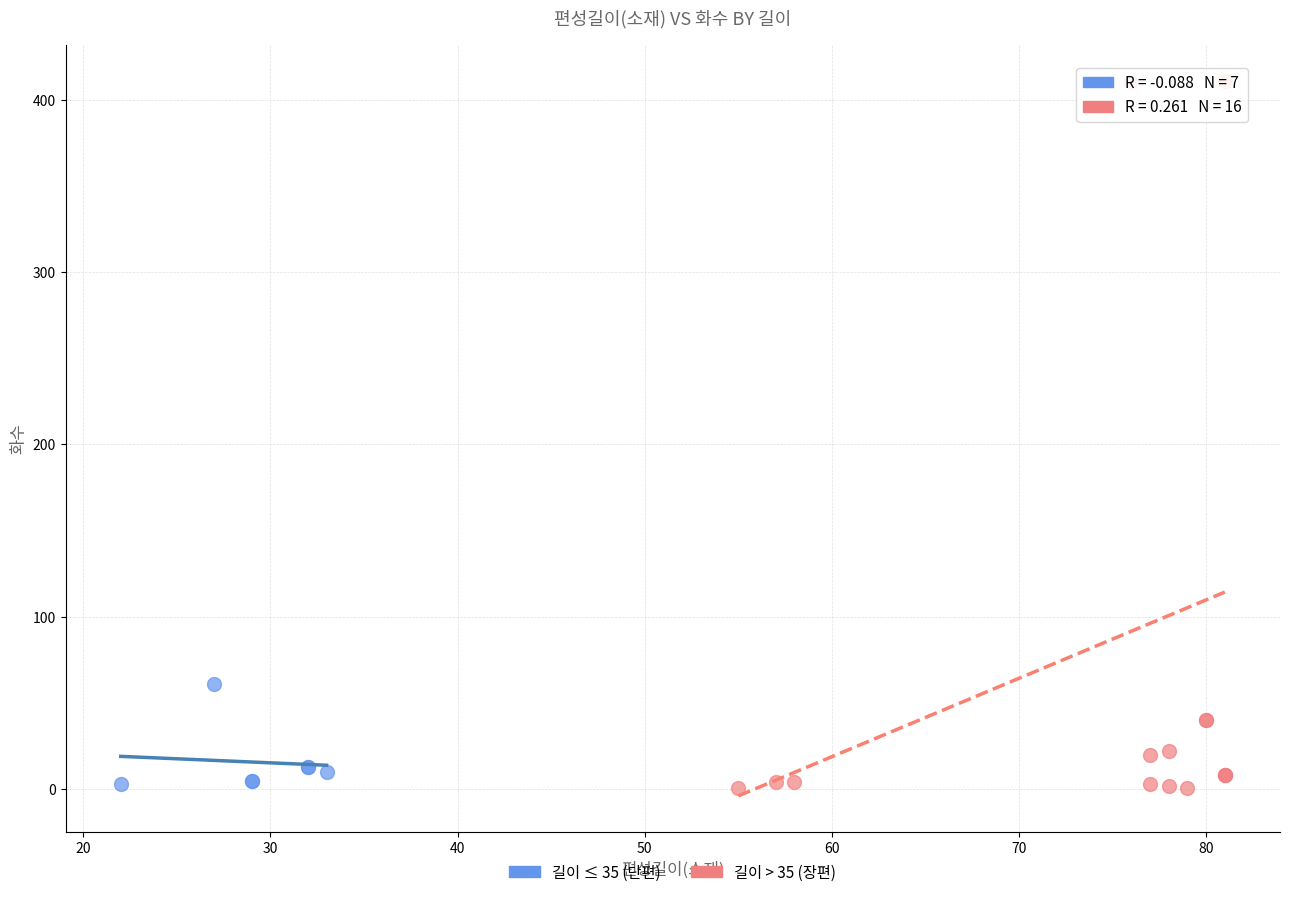

Which series reaches the maximum Y coordinate?

길이 > 35 (장편)